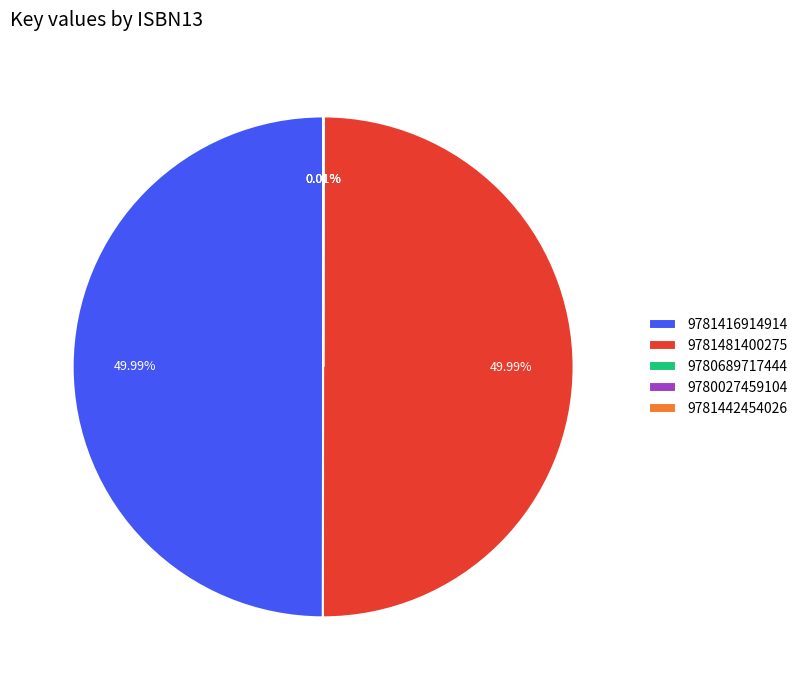

Which category has the smallest portion of the pie?

9780689717444